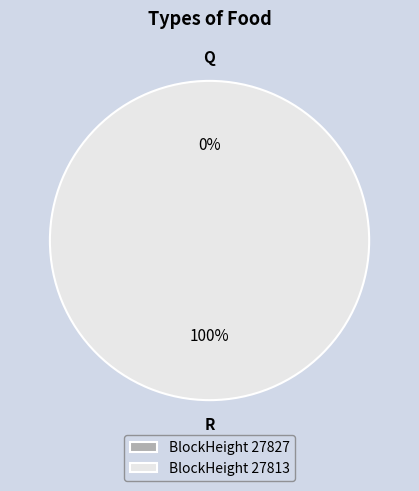

Which category has the smallest portion of the pie?

27827